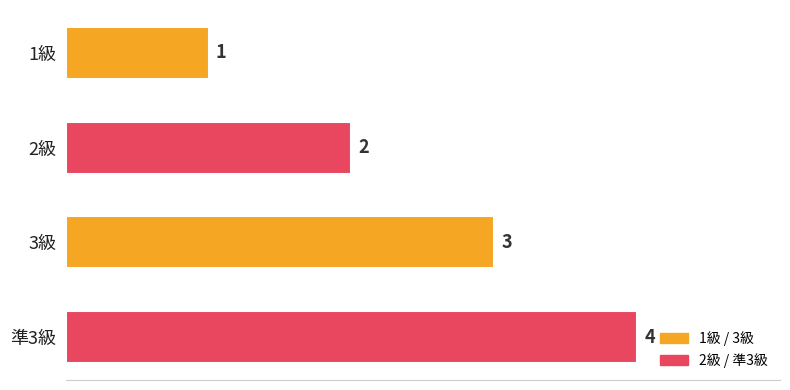

How many series are shown in this chart?

1